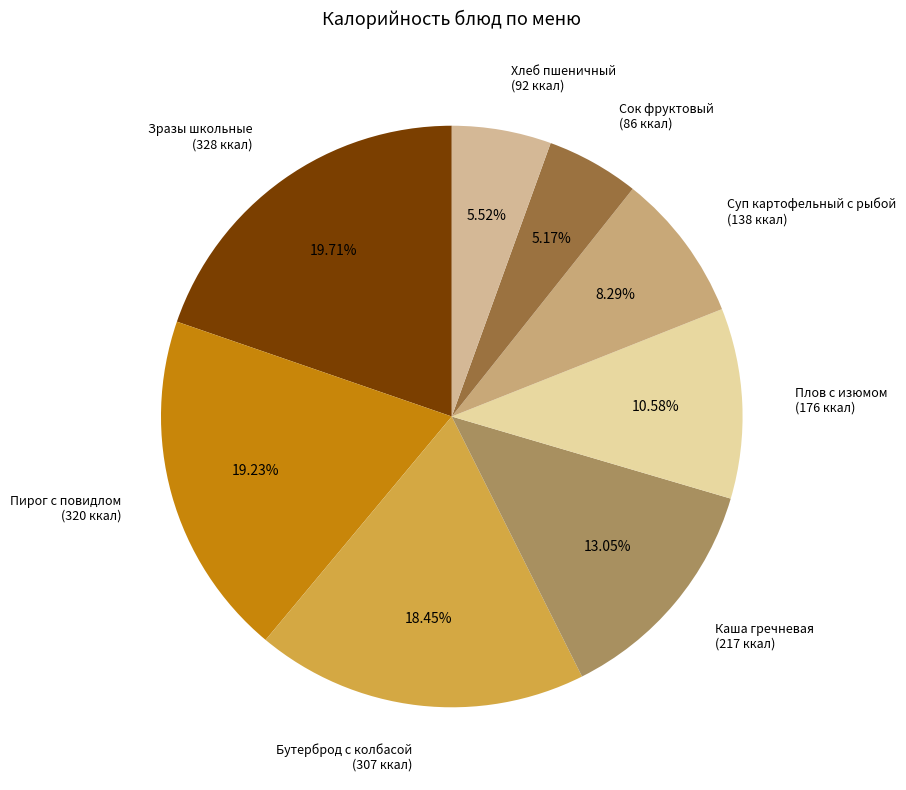

How many segments does this pie chart have?

8